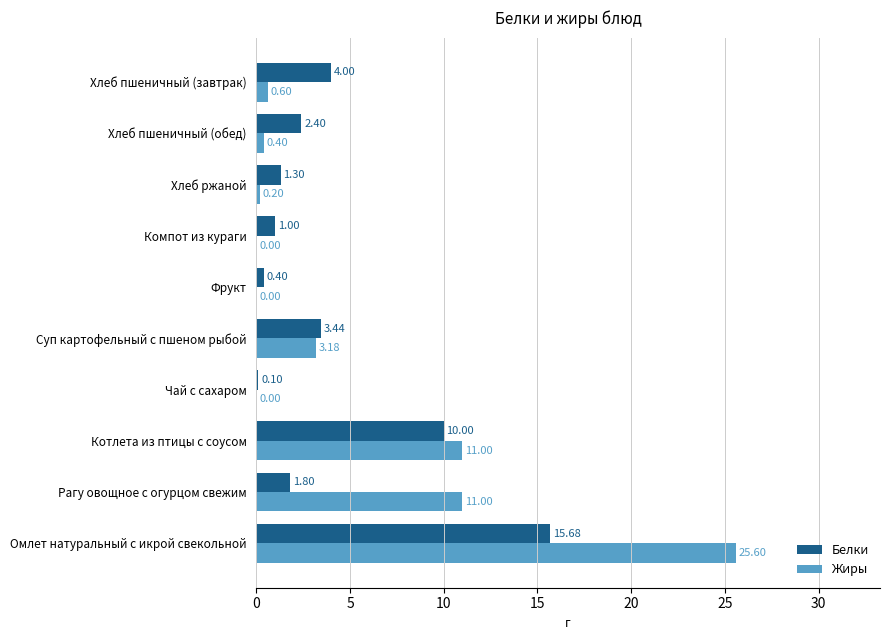

What are all the series names shown in the legend?

Белки, Жиры